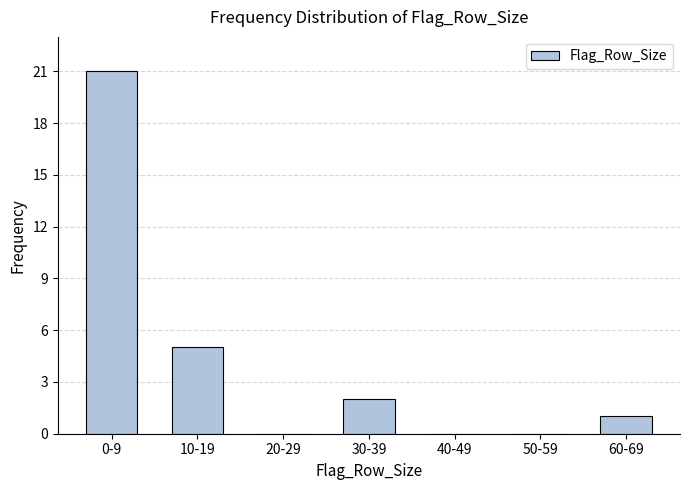

Reading right to left, transcribe all the data shown in this chart.

60-69=1	50-59=0	40-49=0	30-39=2	20-29=0	10-19=5	0-9=21